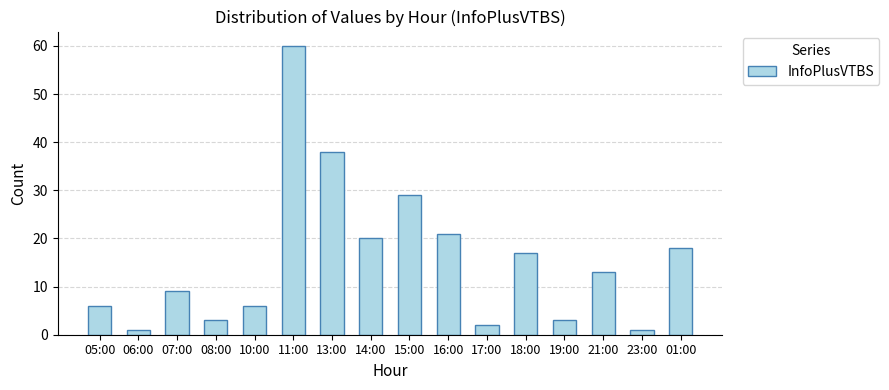

The value at 13:00 is 38. True or false?

True